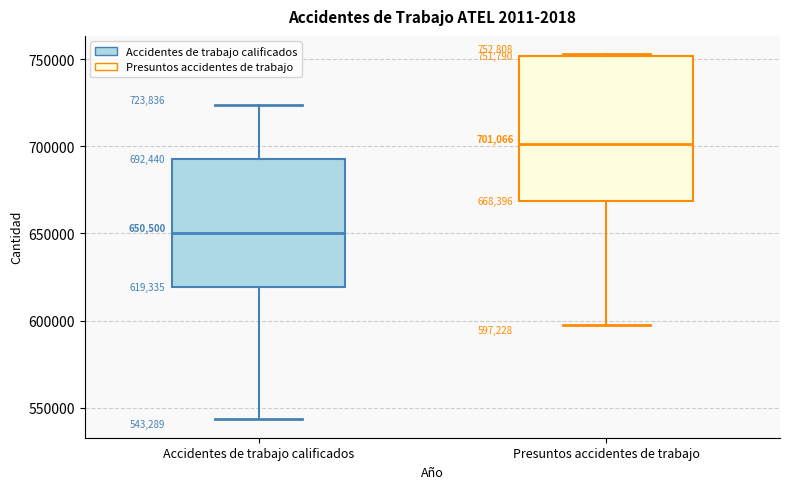

Which box's median line is the highest?

Presuntos accidentes de trabajo